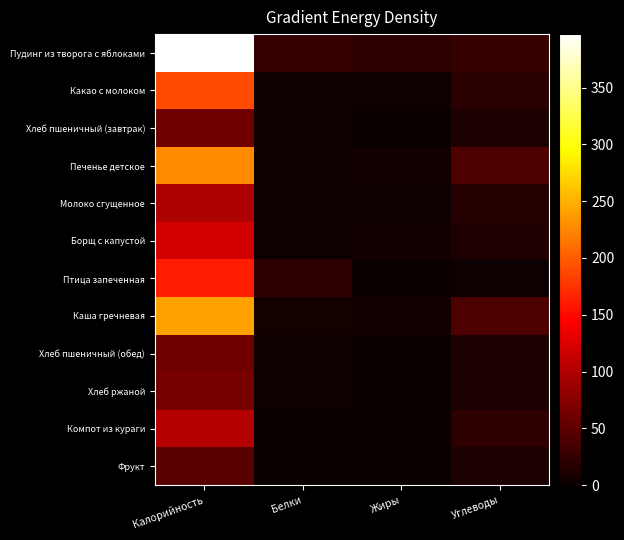

How many series are shown in this chart?

12